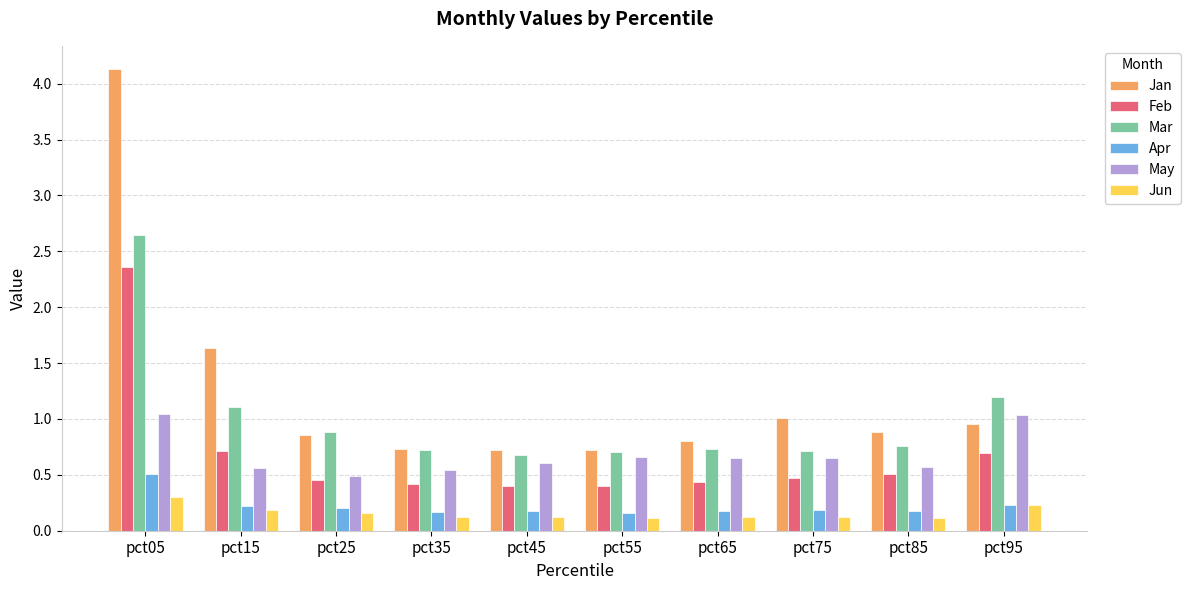

Is the value of Jun at pct55 greater than the value of Jan at pct65?

No